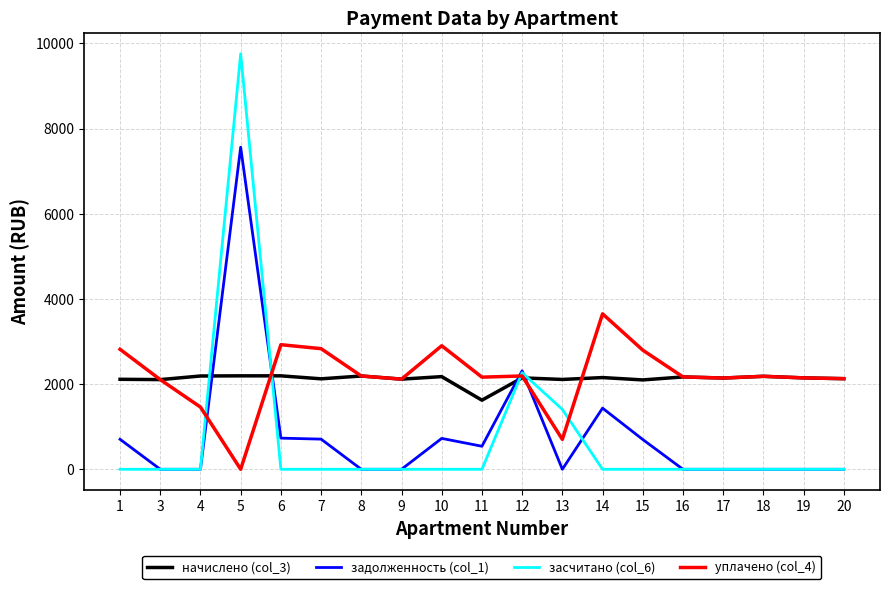

List the series in order of their peak value, lowest first.

начислено (col_3), уплачено (col_4), задолженность (col_1), засчитано (col_6)